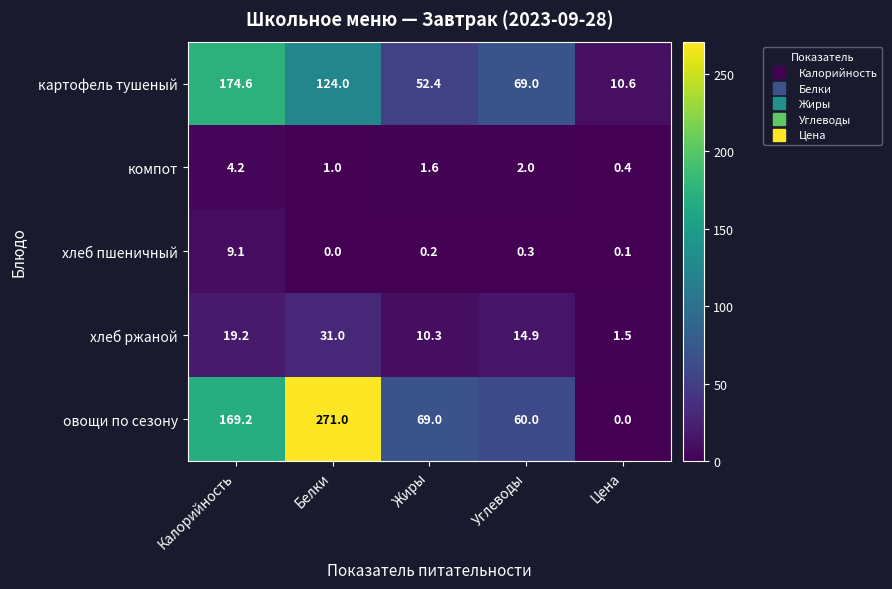

How many categories are shown in the chart?

5